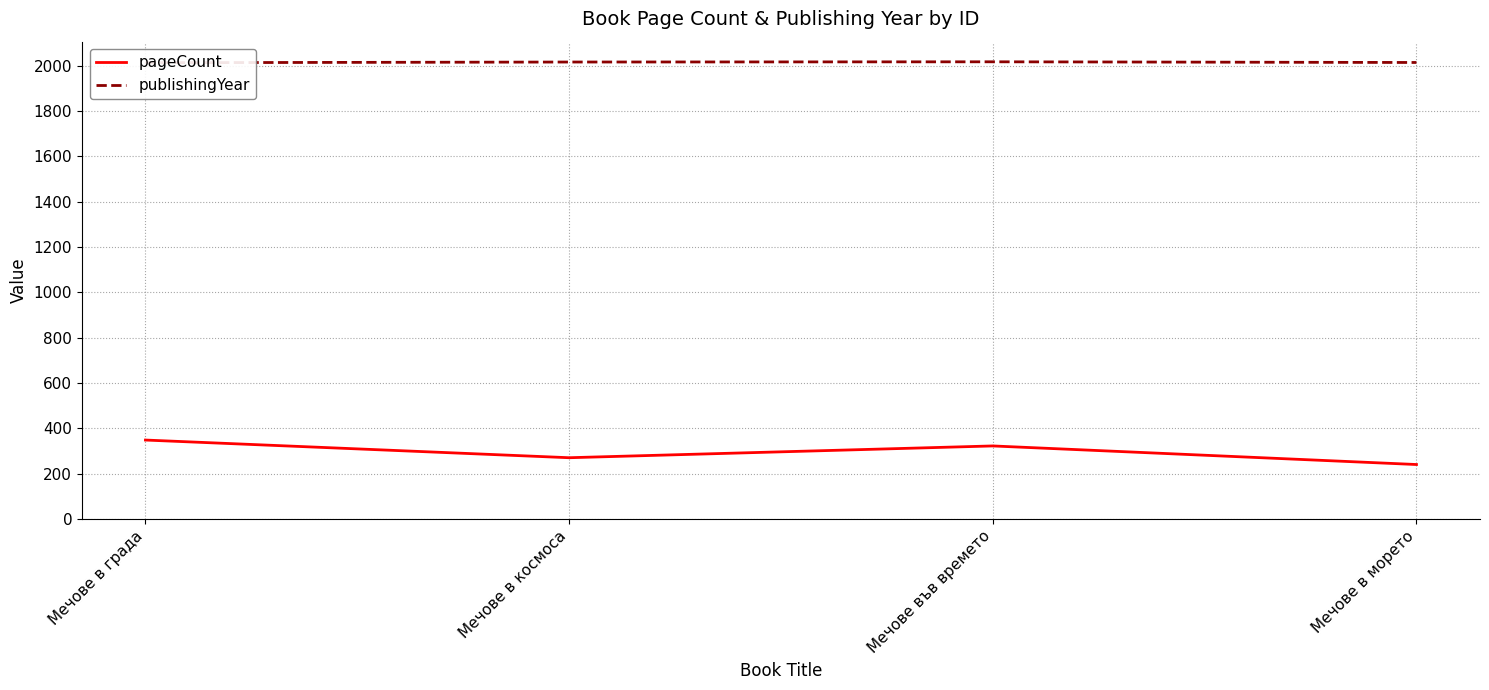

What is the value of the pageCount point at the 2nd from the left?

270